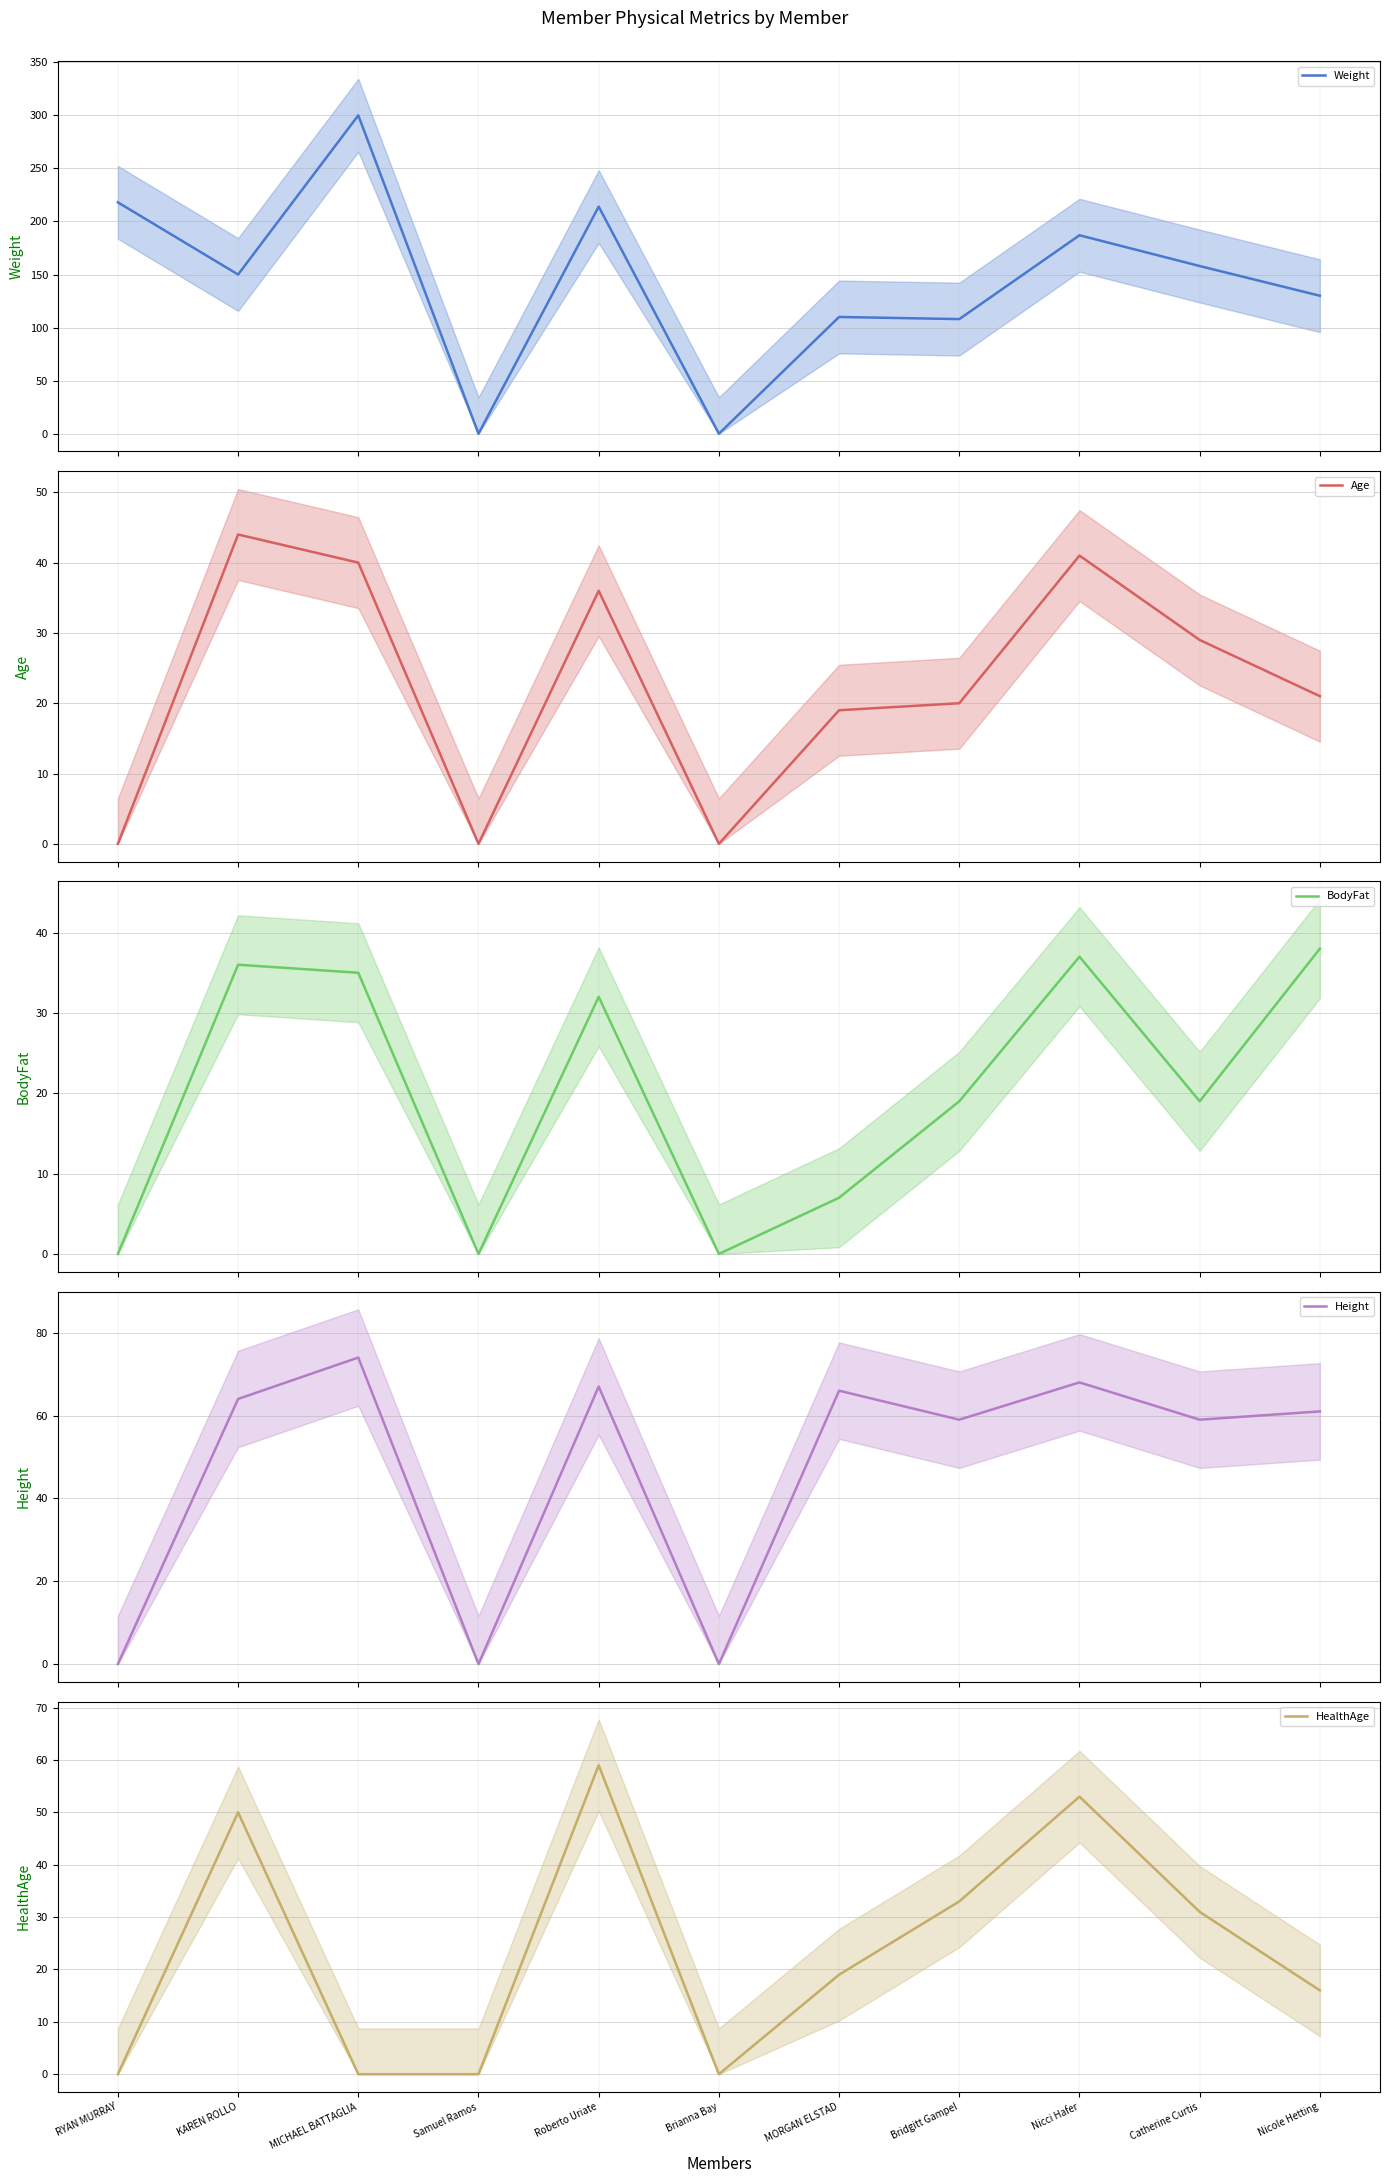

At how many categories does at least one series exceed 223?

1